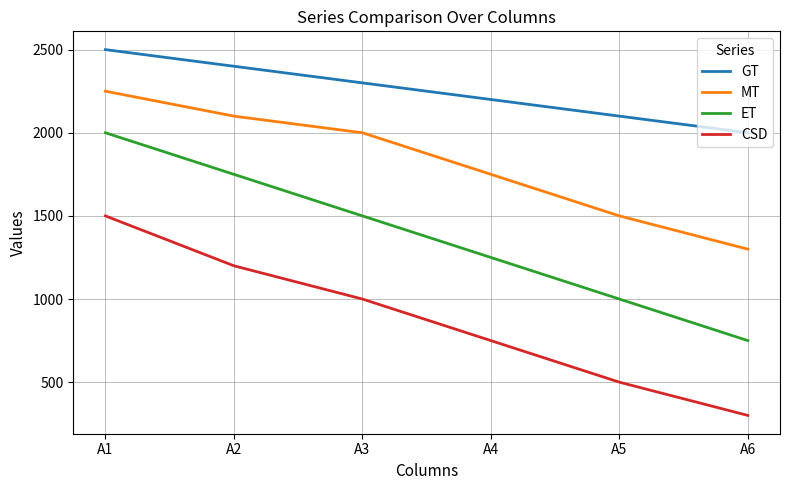

Reading left to right, what are all the values shown in this chart?

GT: 2500	2400	2300	2200	2100	2000
MT: 2250	2100	2000	1750	1500	1300
ET: 2000	1750	1500	1250	1000	750
CSD: 1500	1200	1000	750	500	300